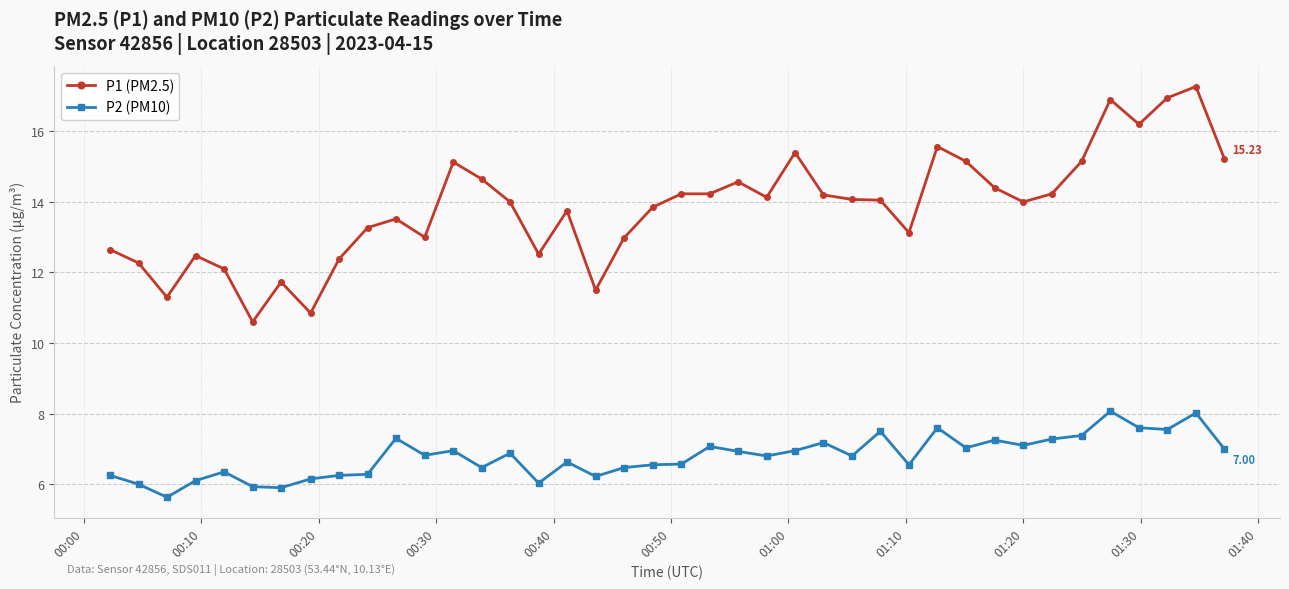

What is the difference between the maximum and second lowest values in the P2 (PM10) series?

2.2